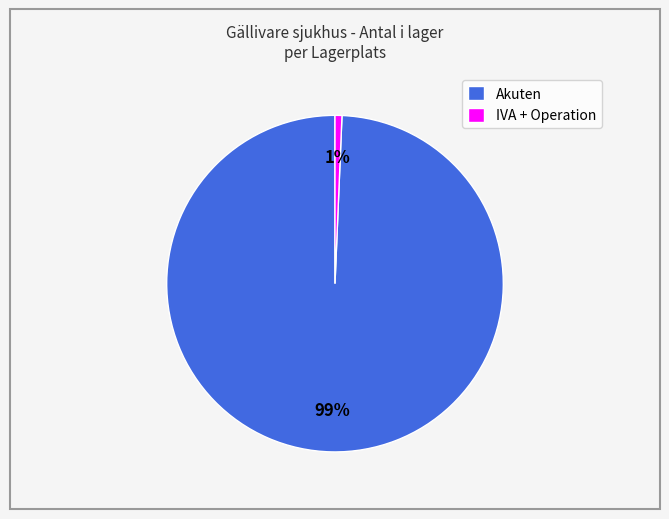

Rank the categories by value from lowest to highest.

IVA + Operation, Akuten